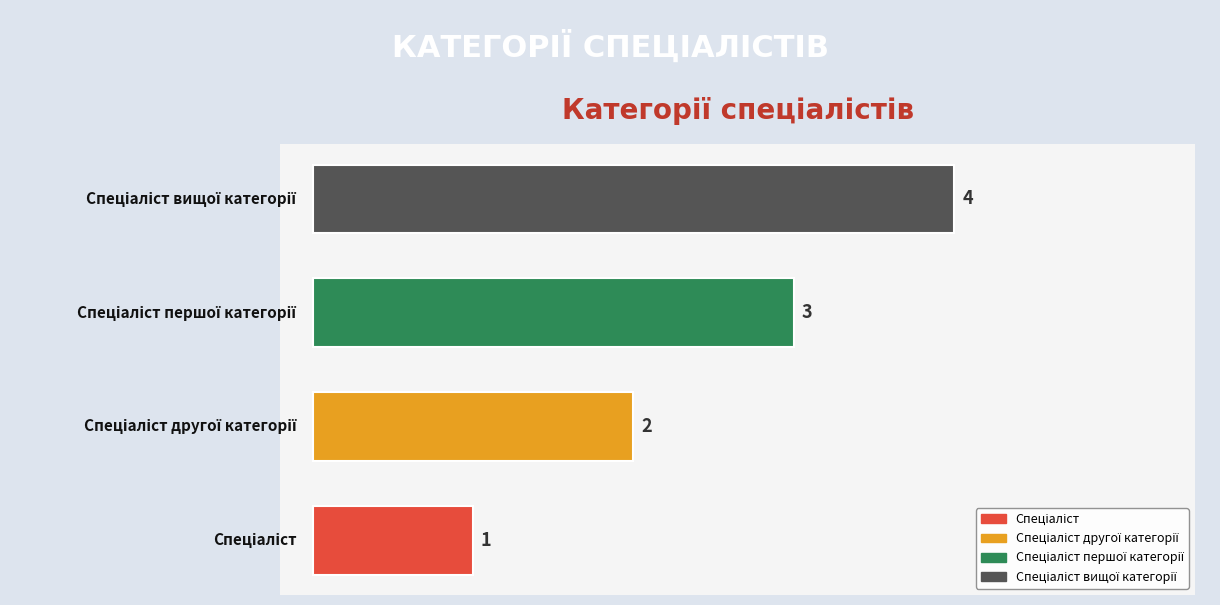

How many series are shown in this chart?

1